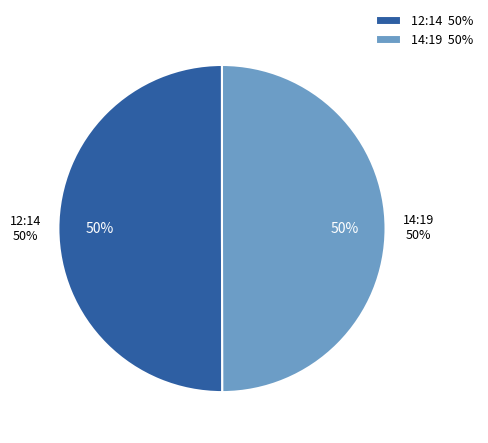

What is the largest slice in the pie chart?

2023-03-21T12:14:48.702Z